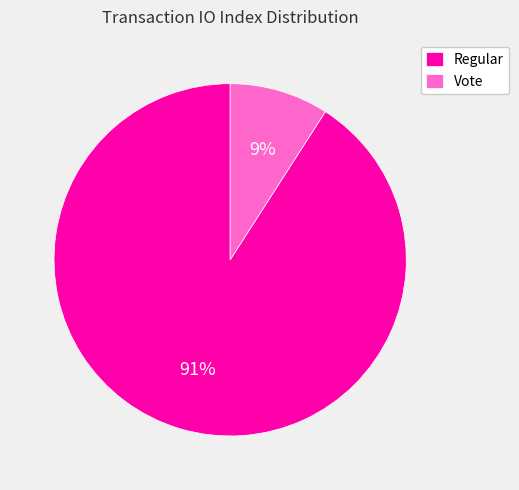

To the nearest percent, what percentage of the pie is Regular?

91%